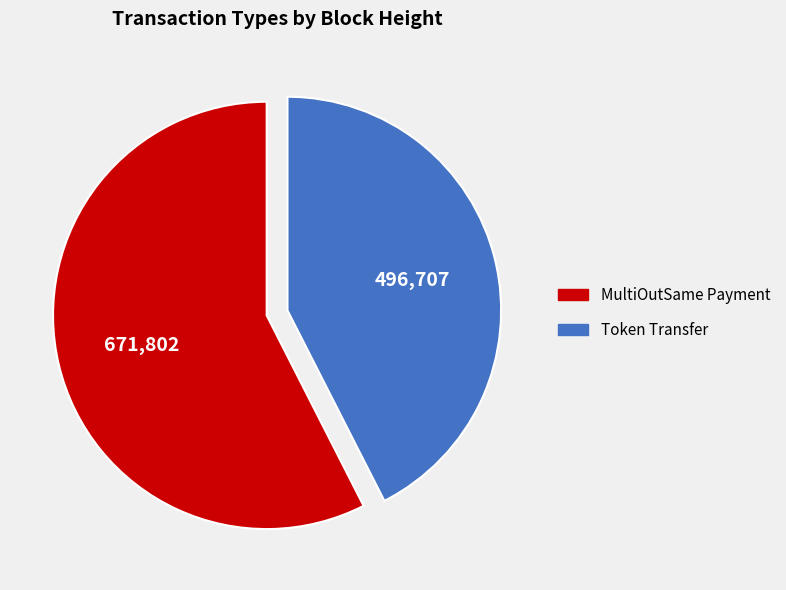

Is the sum of MultiOutSame Payment and Token Transfer greater than half?

Yes